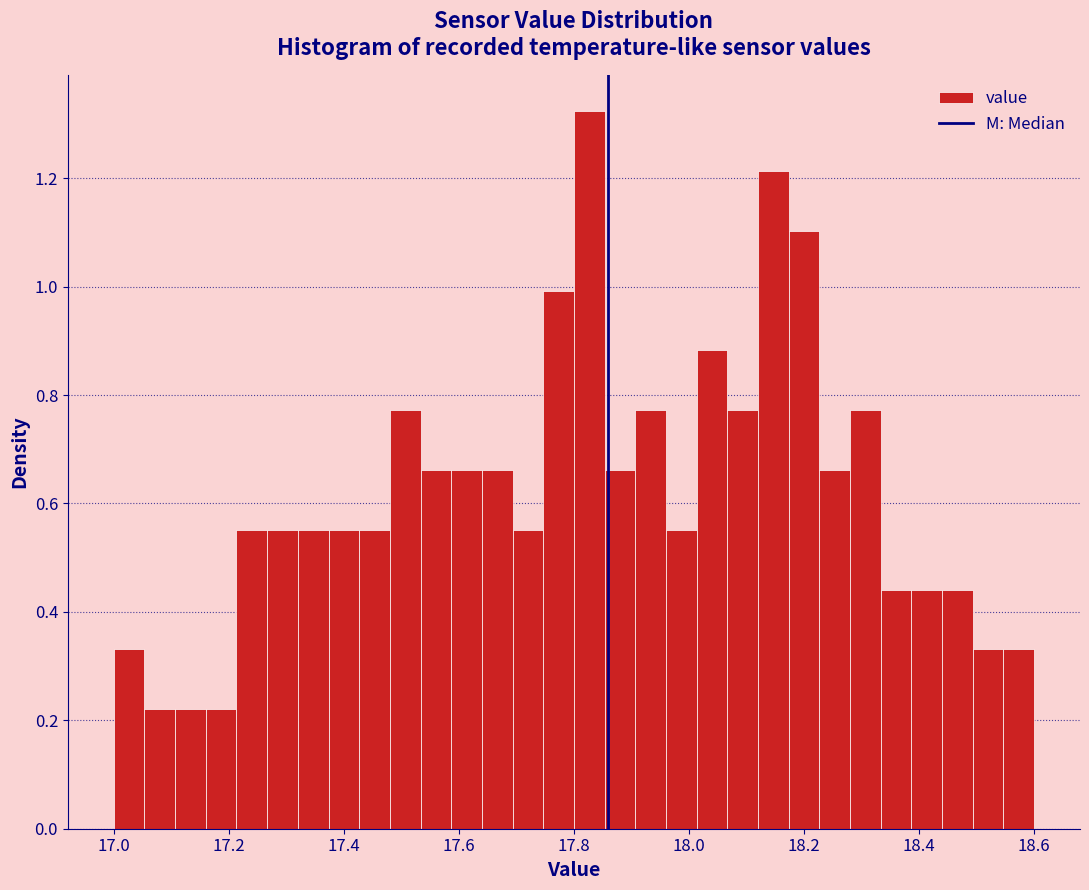

Read against the x-axis, roughly where is the centre of the tallest bar?

17.82